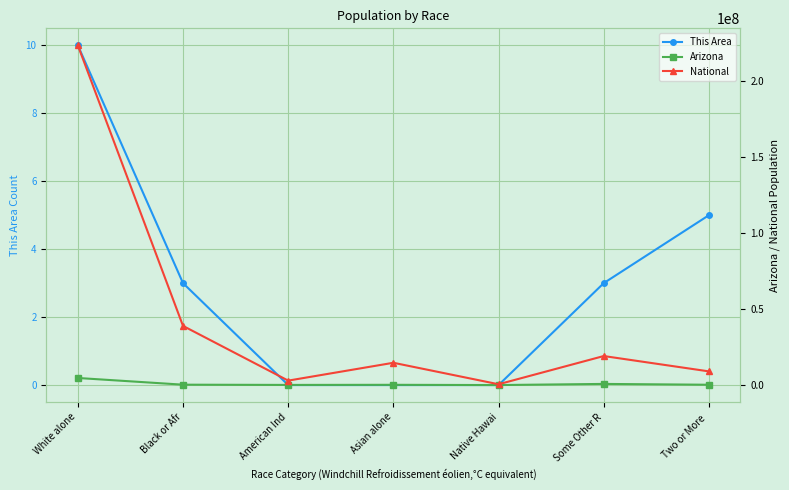

Which series has the largest total across all categories?

National